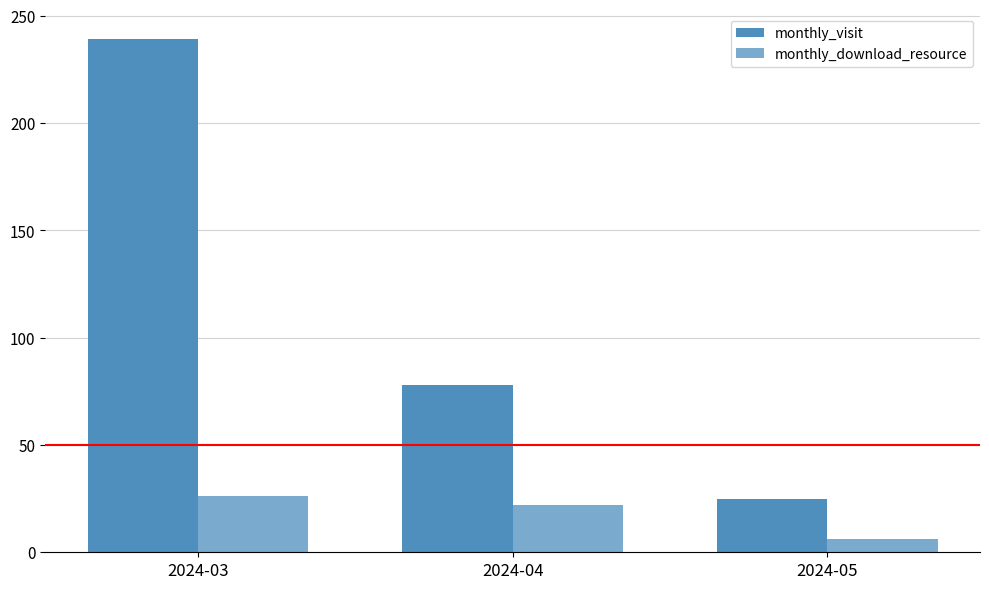

How many bars are there in total?

6